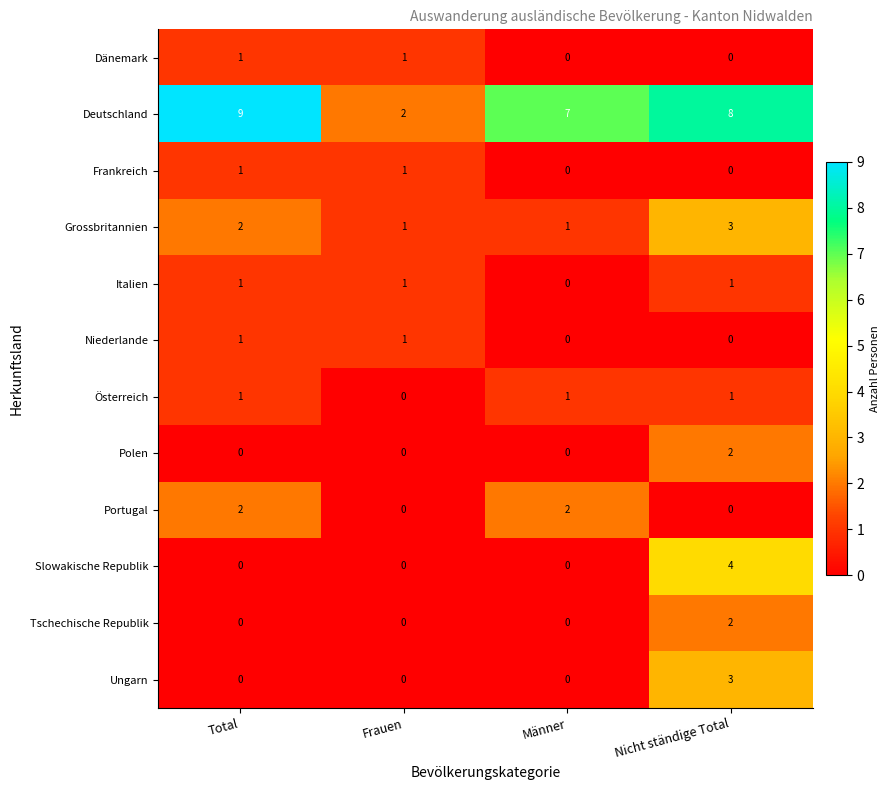

Count the Niederlande values in the range 0 to 1.

4